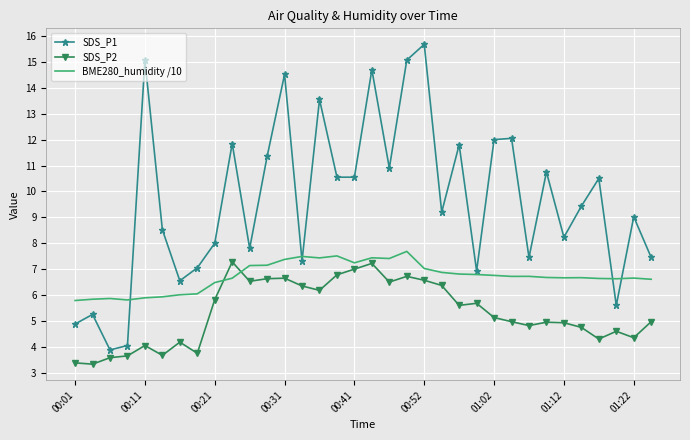

Which series has the widest spread of values?

SDS_P1